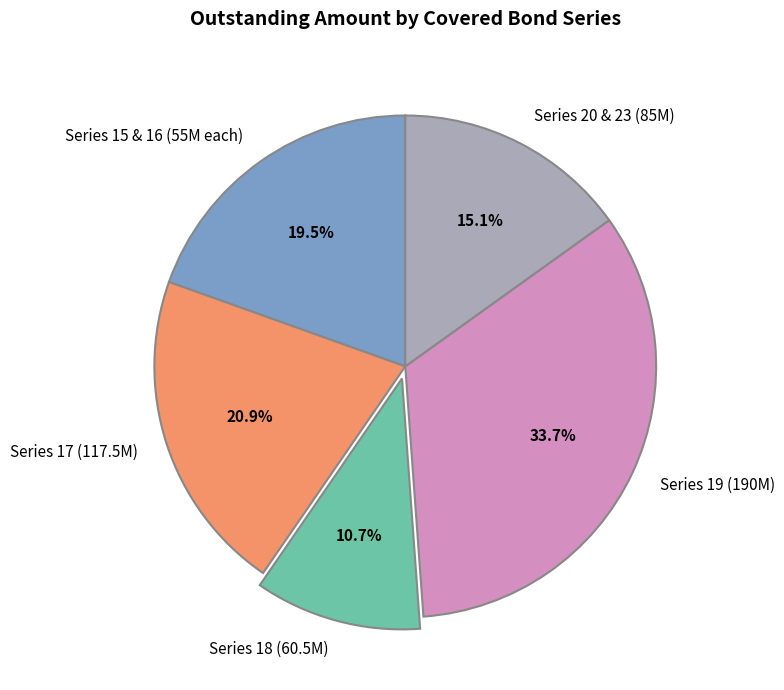

How many segments does this pie chart have?

5